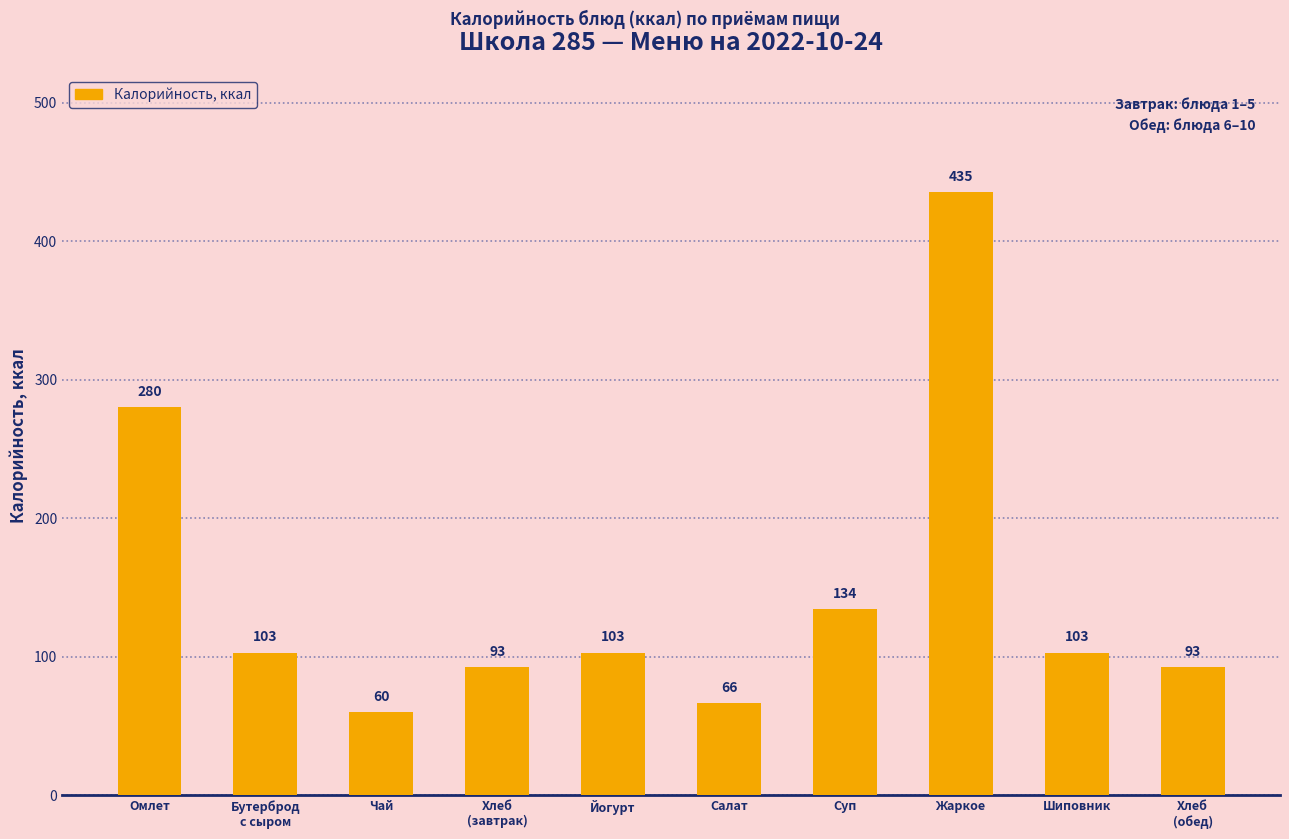

Is it true that the value at Суп is 47.3?

False